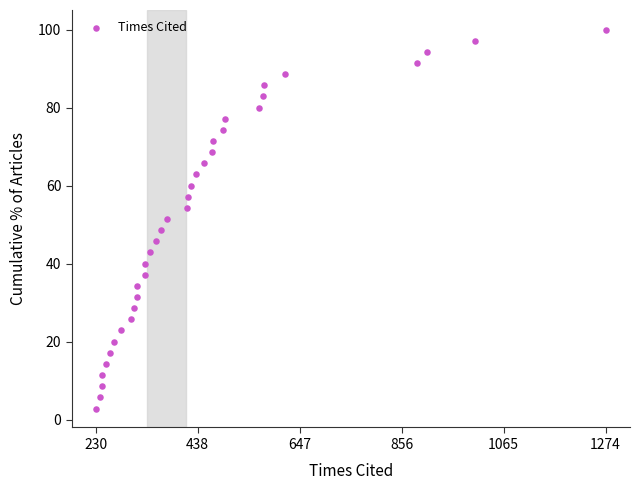

What is the range of Y values (max minus min)?

97.1